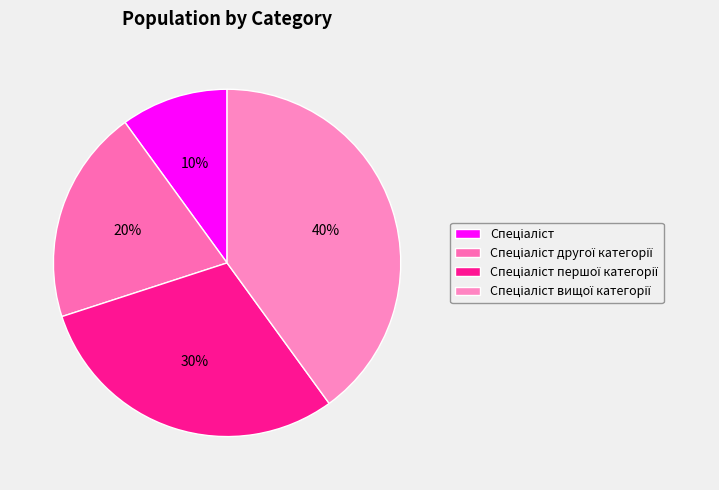

Combined, do Спеціаліст першої категорії and Спеціаліст другої категорії account for over 50%?

No